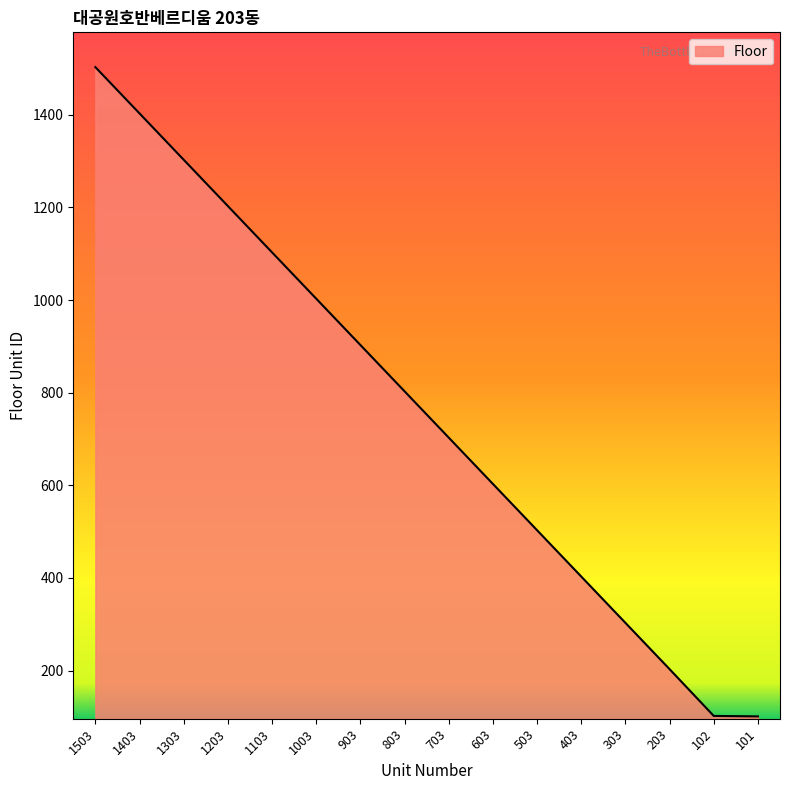

What is the average value?

759